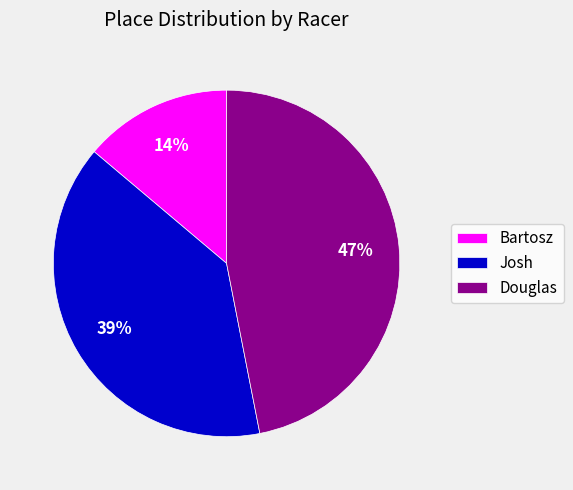

Rank the categories by value from highest to lowest.

Douglas, Josh, Bartosz